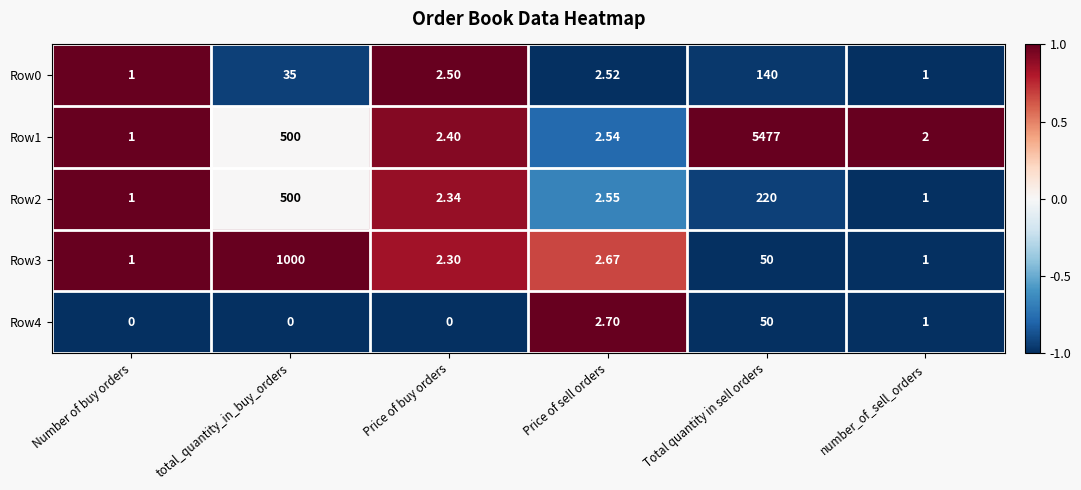

What is the maximum value shown in the chart?

5477.0